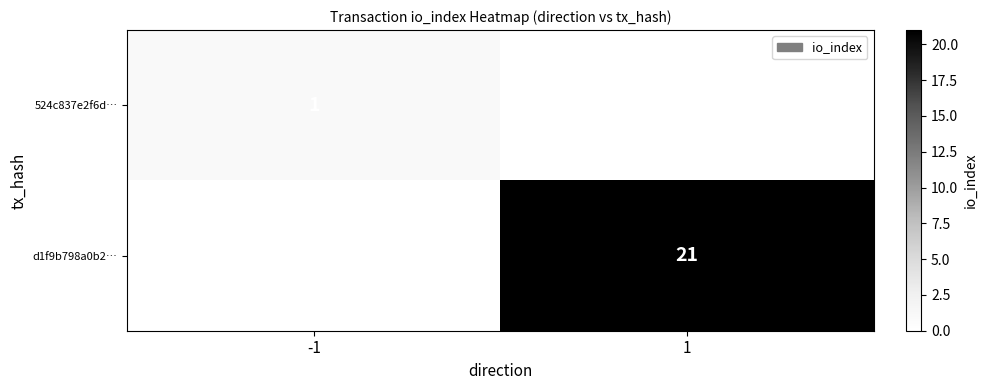

The 524c837e2f6d… series shows 1 at -1. True or false?

True